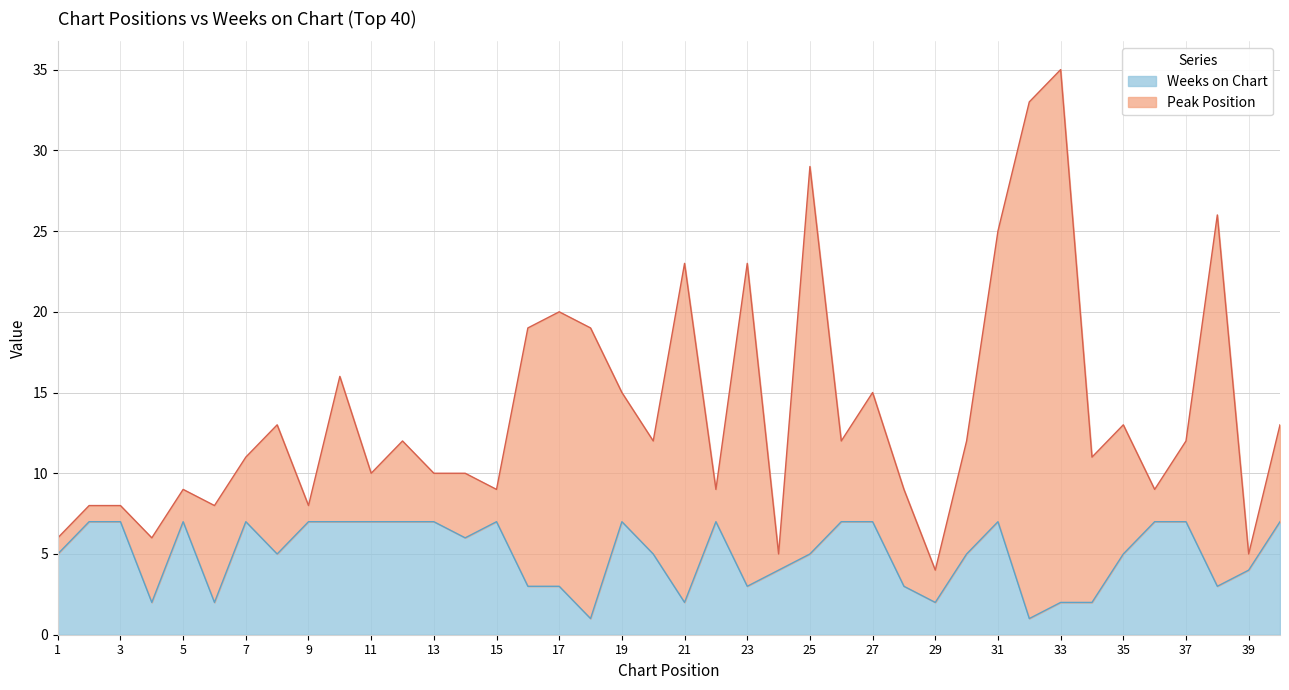

True or false: the data has more than 1 interior local peaks.

True